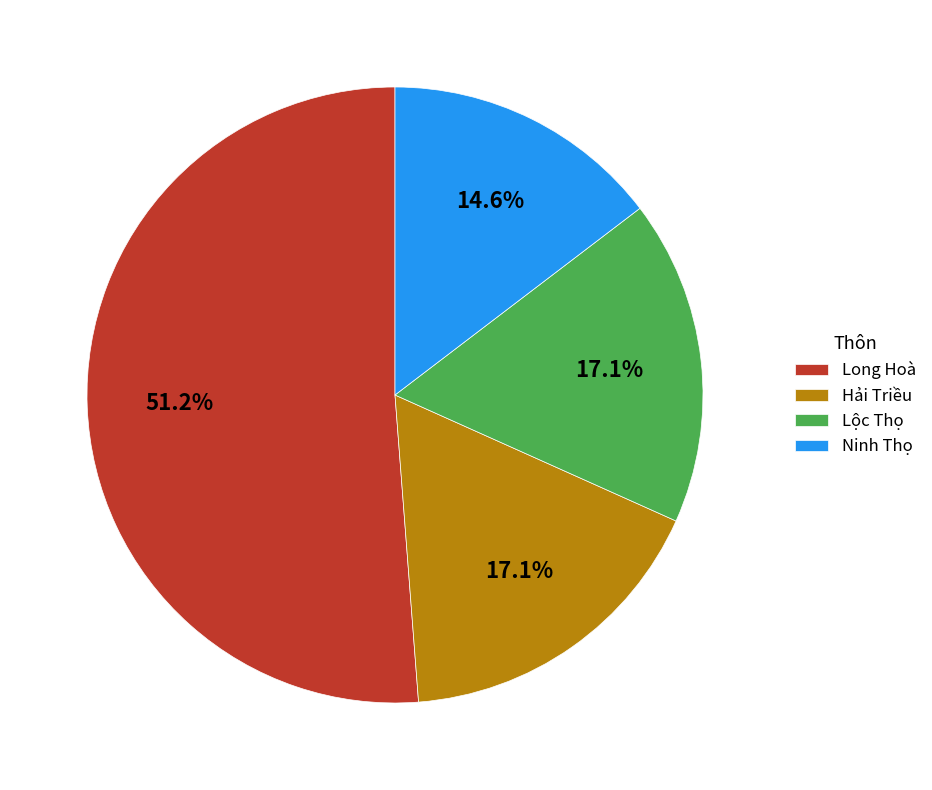

What percentage is the Hải Triều slice, to the nearest percent?

17%